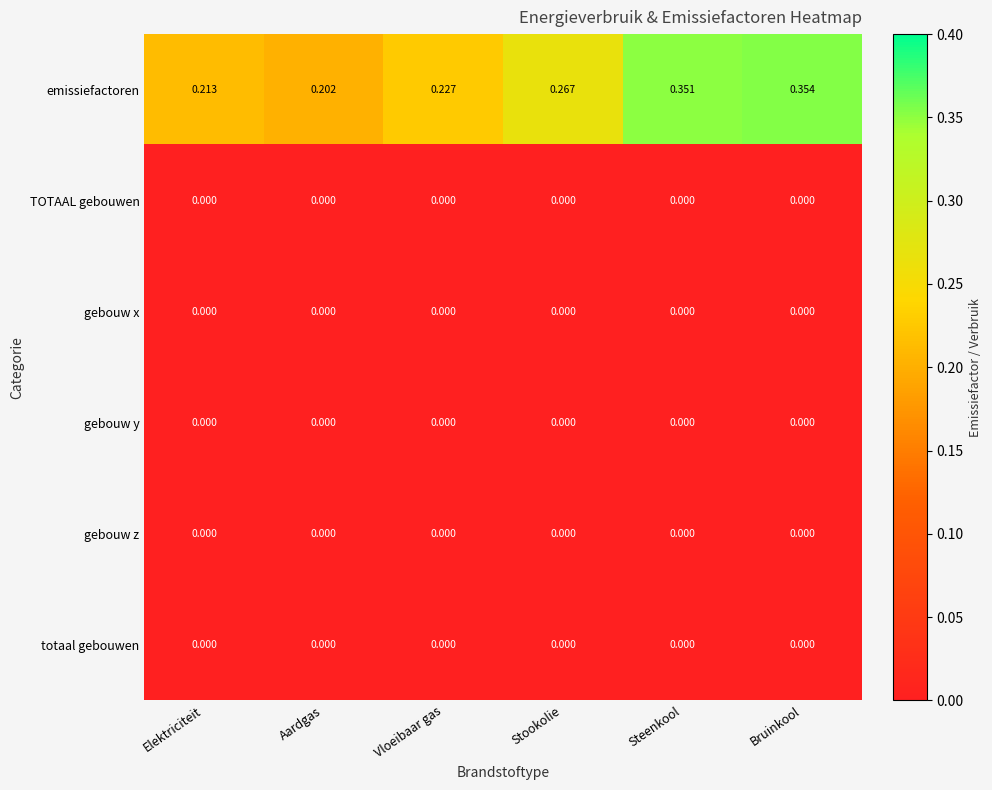

Which series changed the most between Vloeibaar gas and Bruinkool?

emissiefactoren